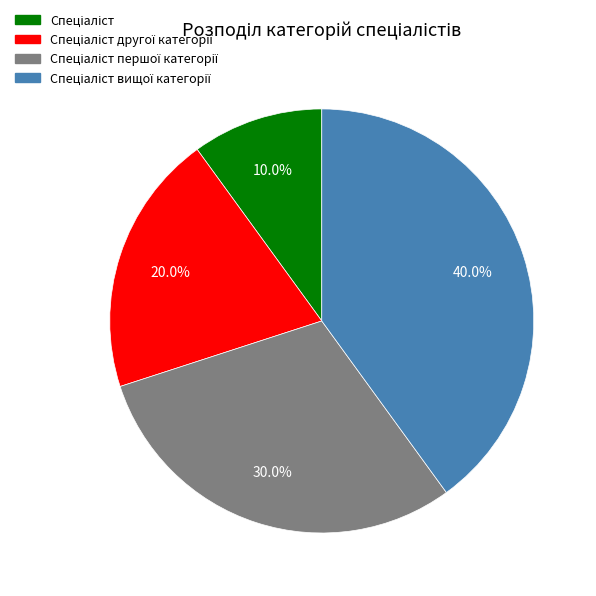

Is there any slice that represents more than half of the pie?

No